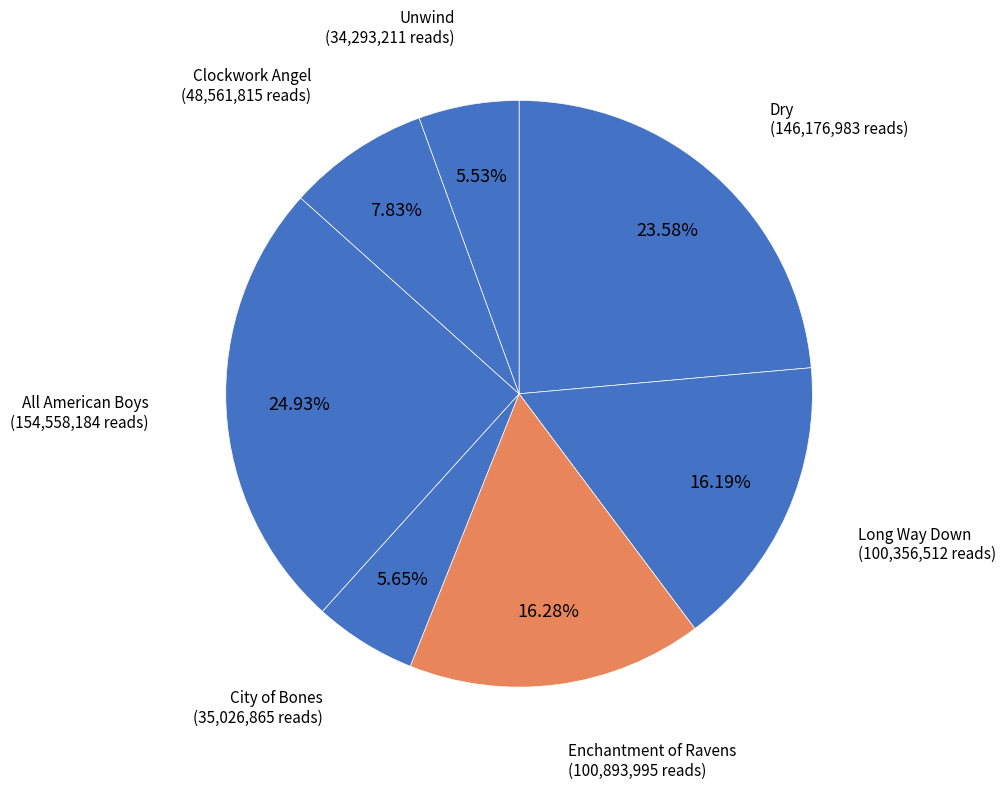

Count the number of slices in the pie.

7